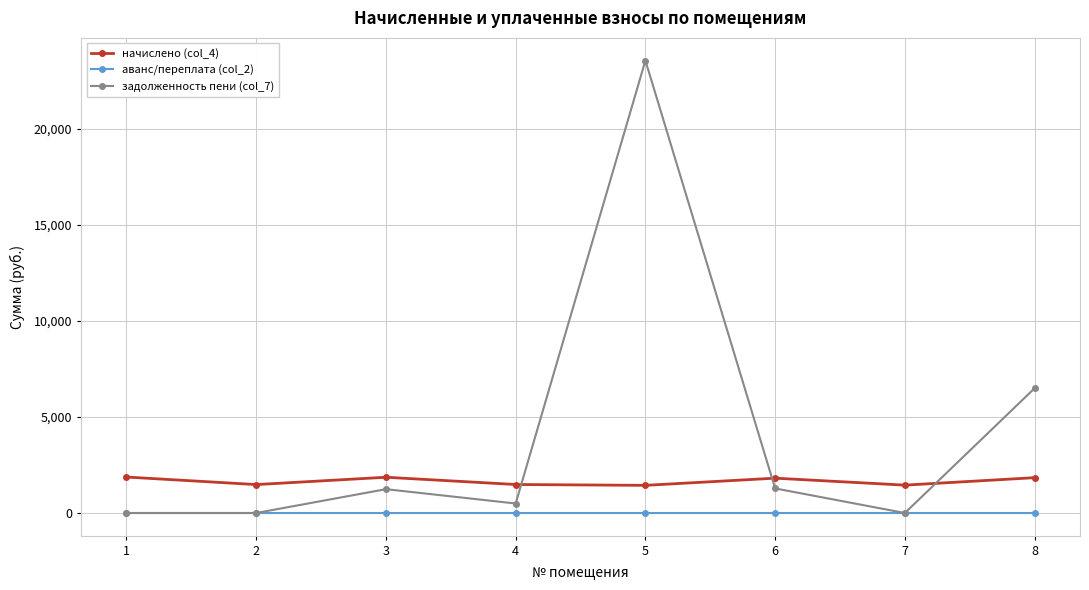

How many data points in аванс/переплата (col_2) are less than 0?

1